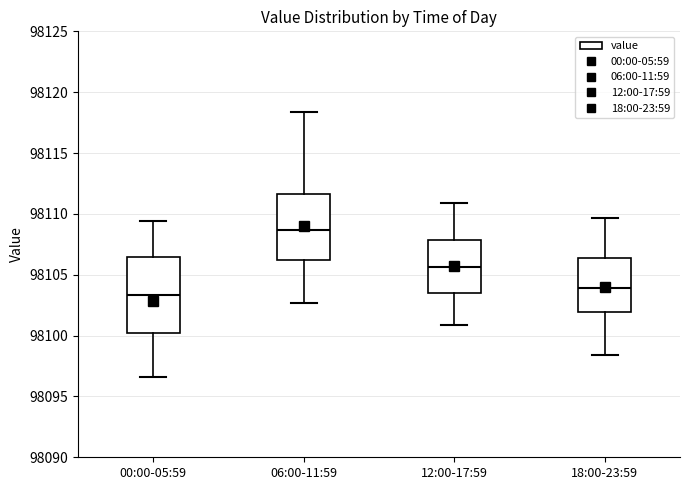

Where does the upper whisker of the box for 18:00-23:59 end on the y-axis? The values are not printed on the chart, so give them approximately, as read against the axis.

98109.5